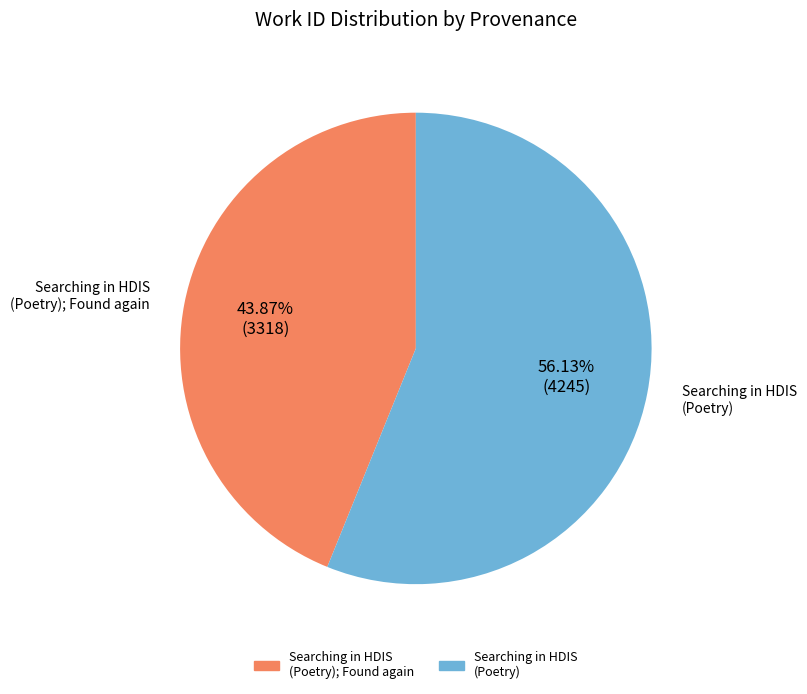

Does Searching in HDIS (Poetry) represent more than half of the total?

Yes